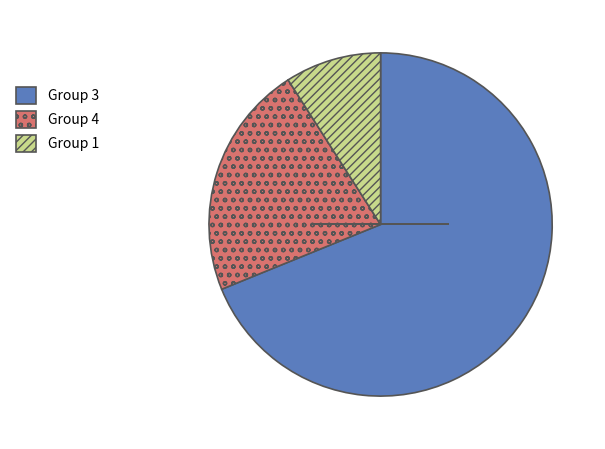

Rank the categories by value from highest to lowest.

Group 3, Group 4, Group 1